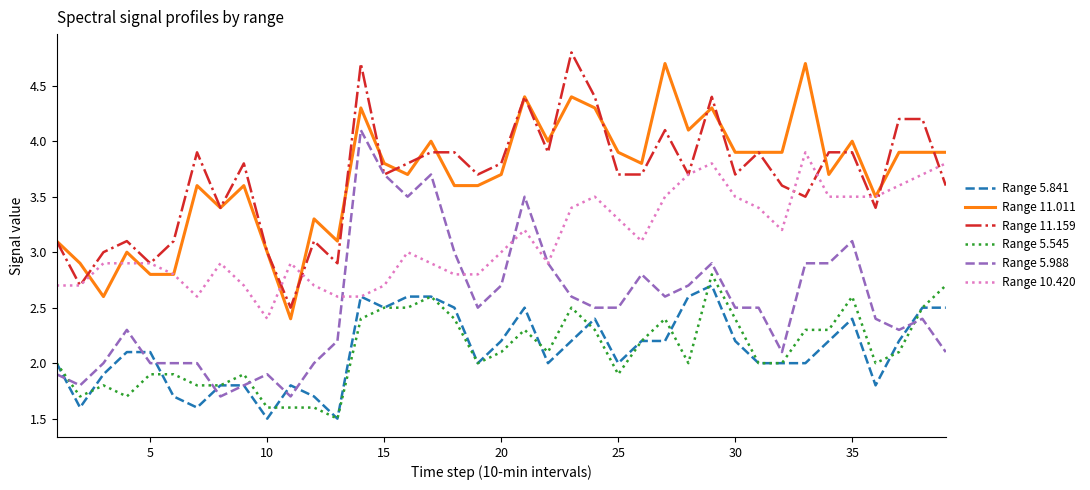

What are all the series names shown in the legend?

Range 5.841, Range 11.011, Range 11.159, Range 5.545, Range 5.988, Range 10.420